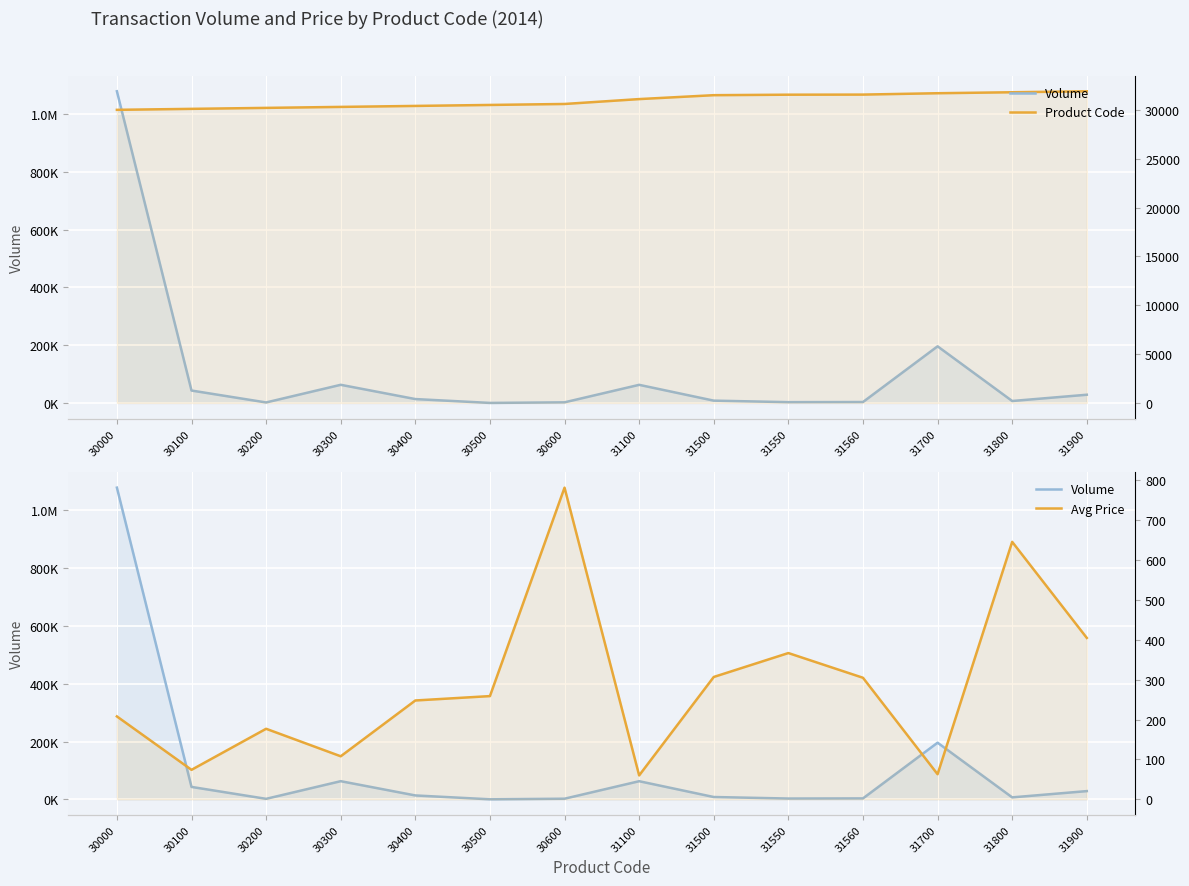

Which series changed the most between 30000 and 31100?

Volume